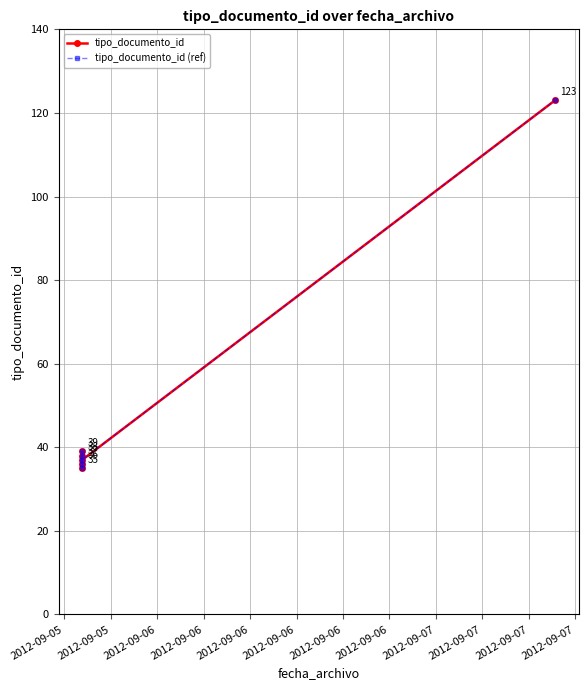

Which series has the largest total across all categories?

tipo_documento_id